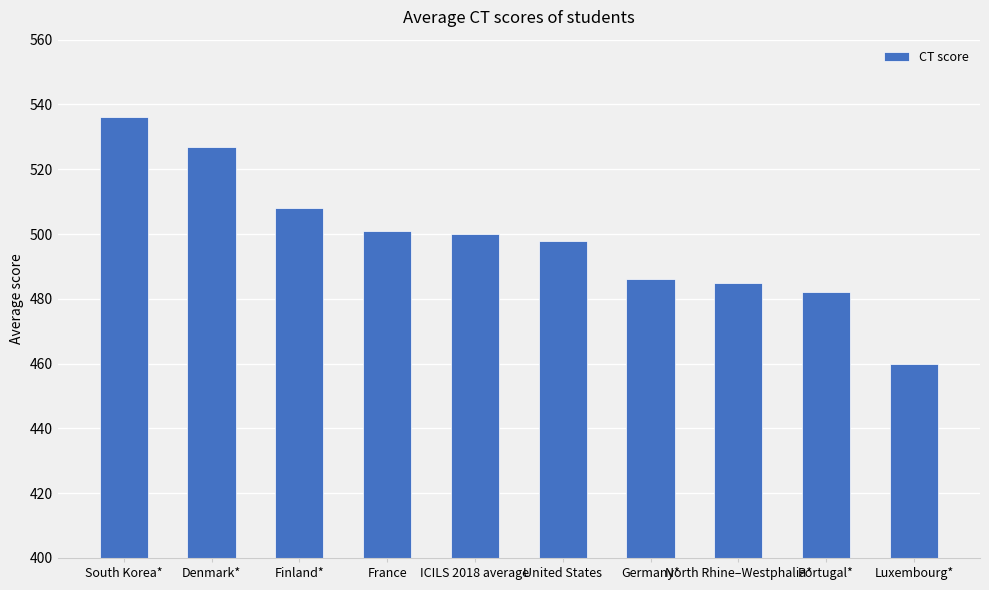

At which label is the value closest to 498?

United States